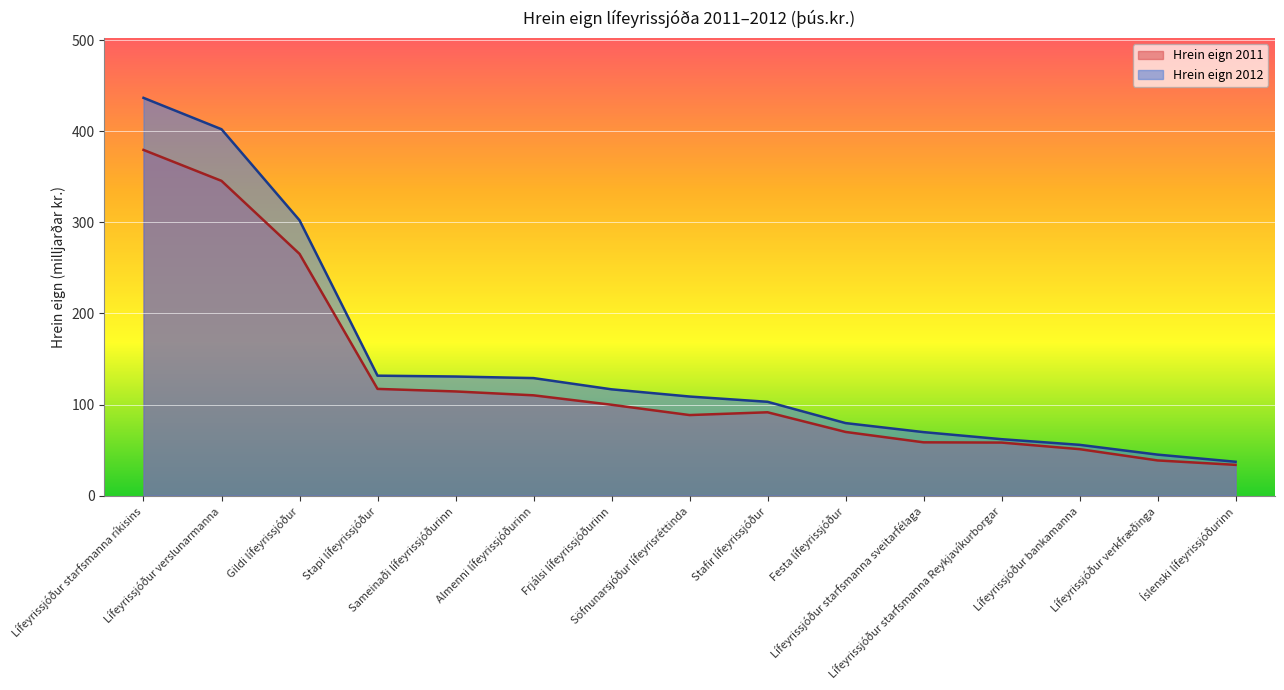

Which category has the lowest value across all series?

Íslenski lífeyrissjóðurinn